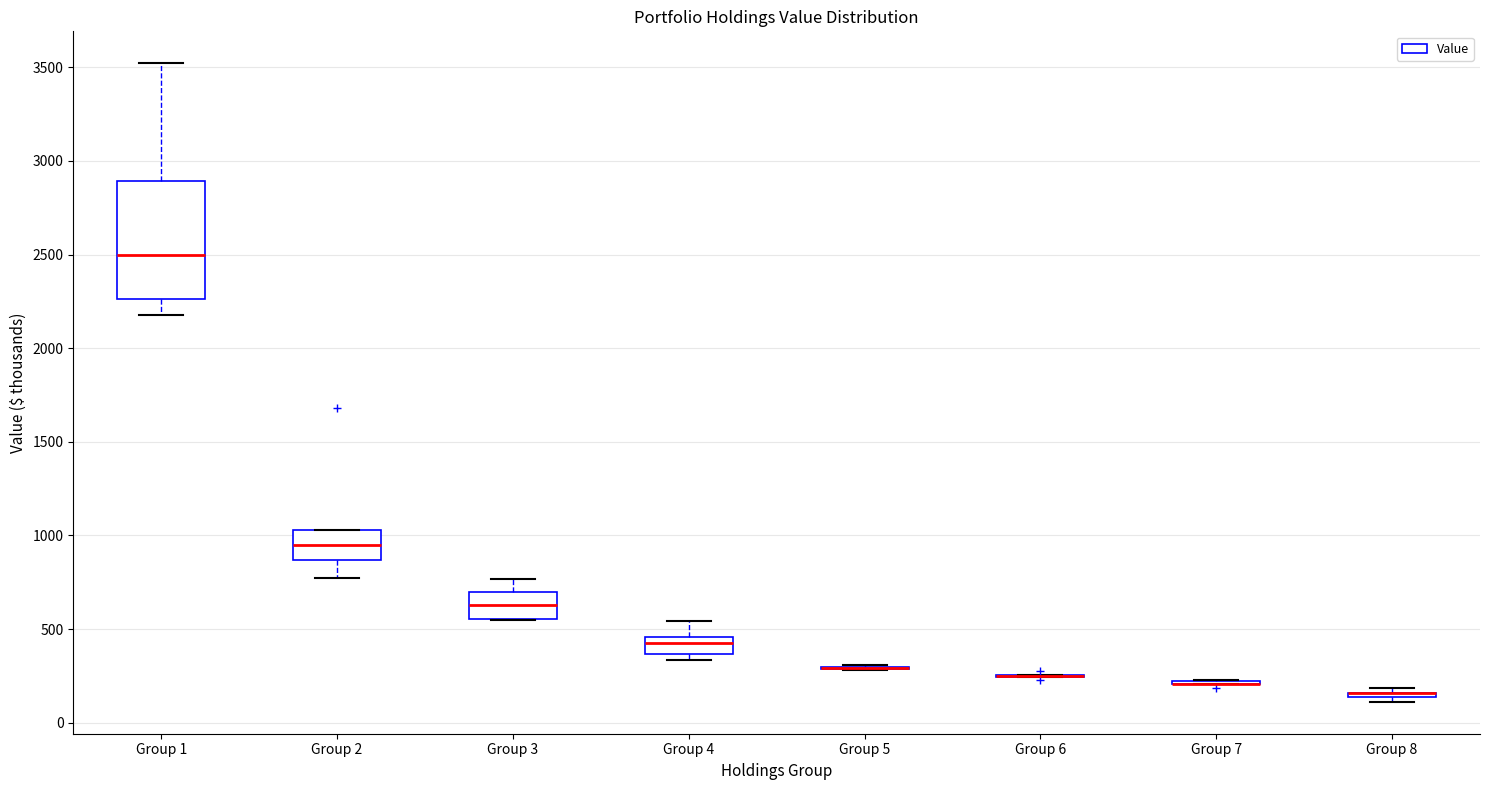

Where does the median line of the box for Group 1 sit on the y-axis? The values are not printed on the chart, so give them approximately, as read against the axis.

2500